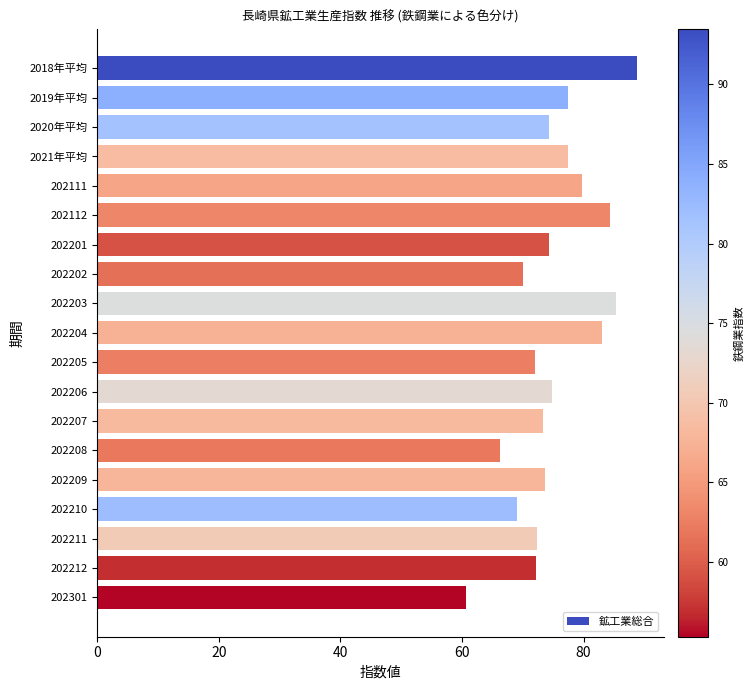

How many categories are shown in the chart?

19